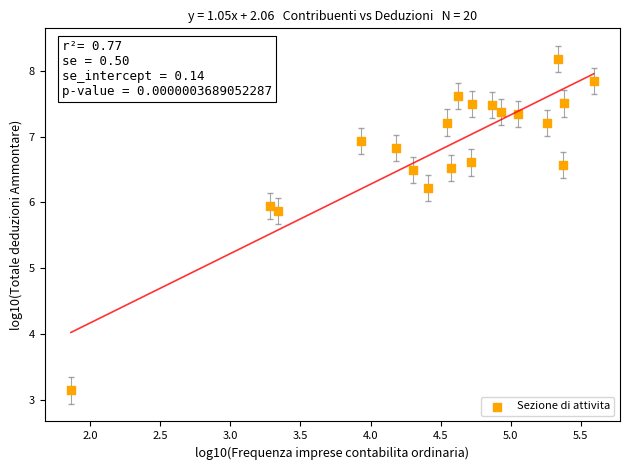

What Y value in the scatter plot is closest to 5?

5.9